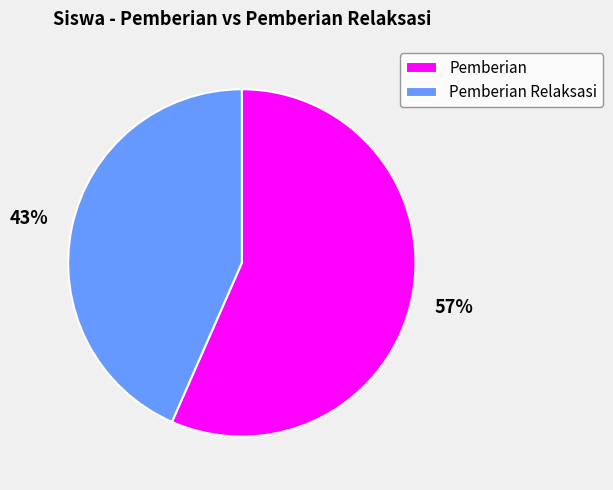

Is there a majority slice in this chart?

Yes